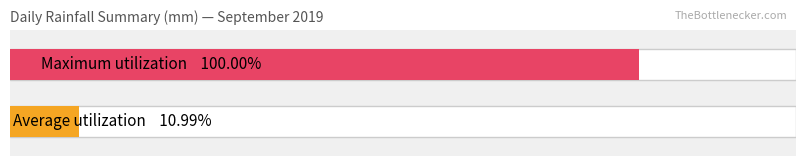

Does the chart contain stacked bars?

No